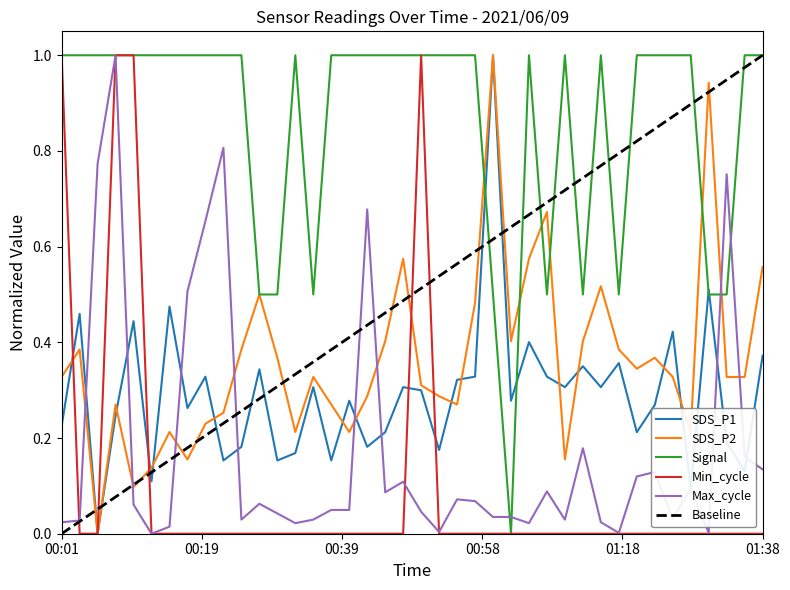

How many times do Max_cycle and SDS_P2 cross each other?

8